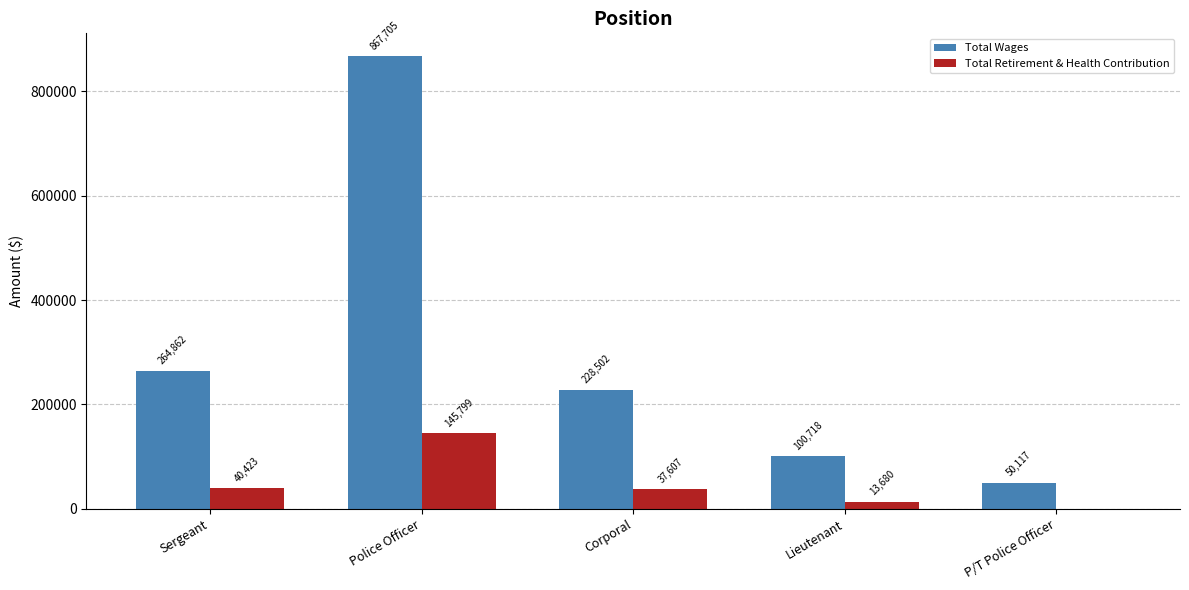

What is the greatest value displayed?

867705